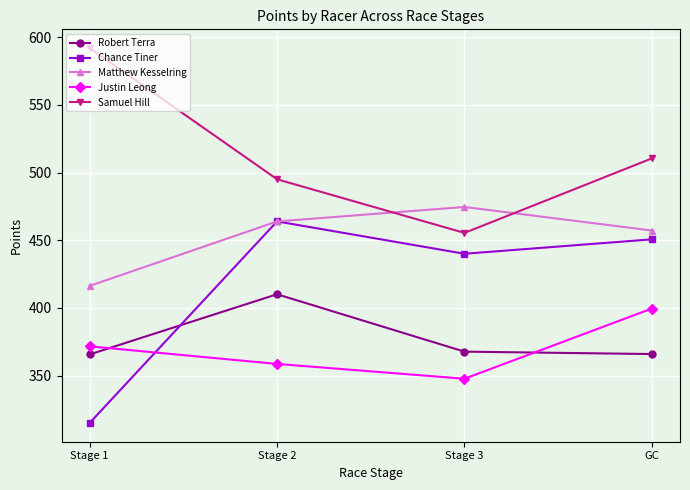

What is the spread (max minus min) of values at Stage 3?

126.8